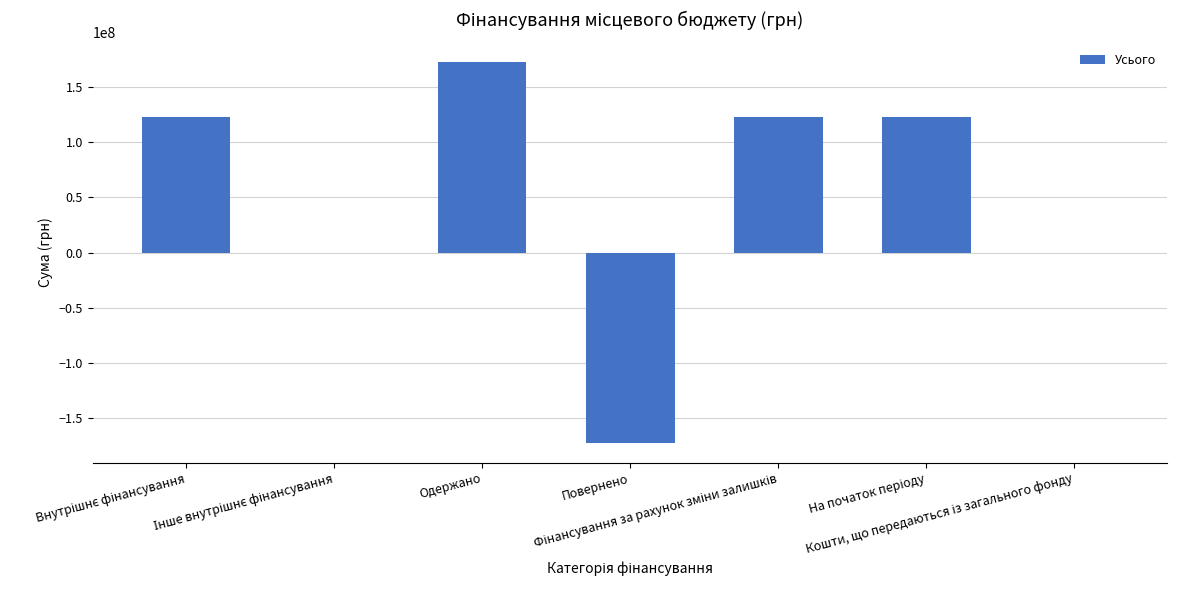

What is the sum of all values?

369695829.0